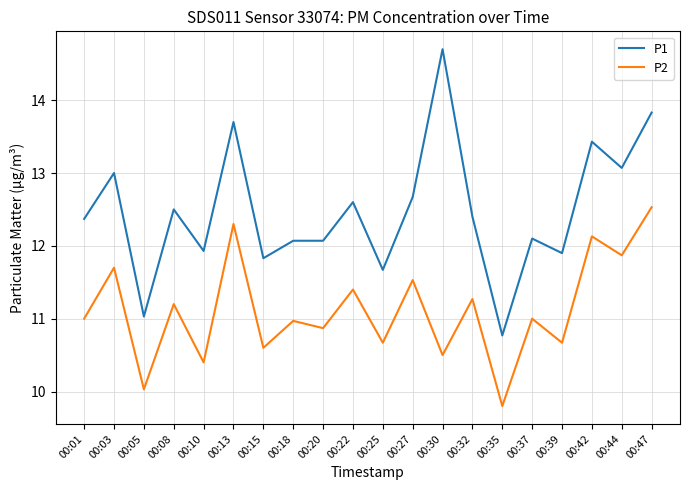

The value of P1 at 00:25 is 11.7. True or false?

True